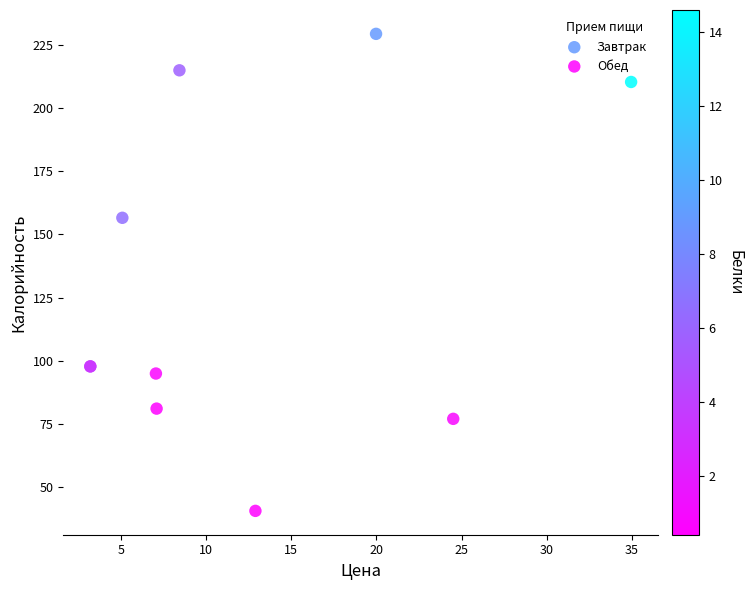

What are all the series names shown in the legend?

Завтрак, Обед